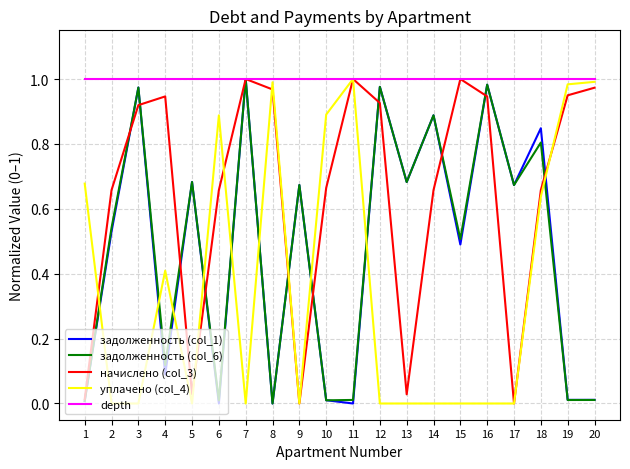

Which series has the largest total across all categories?

depth